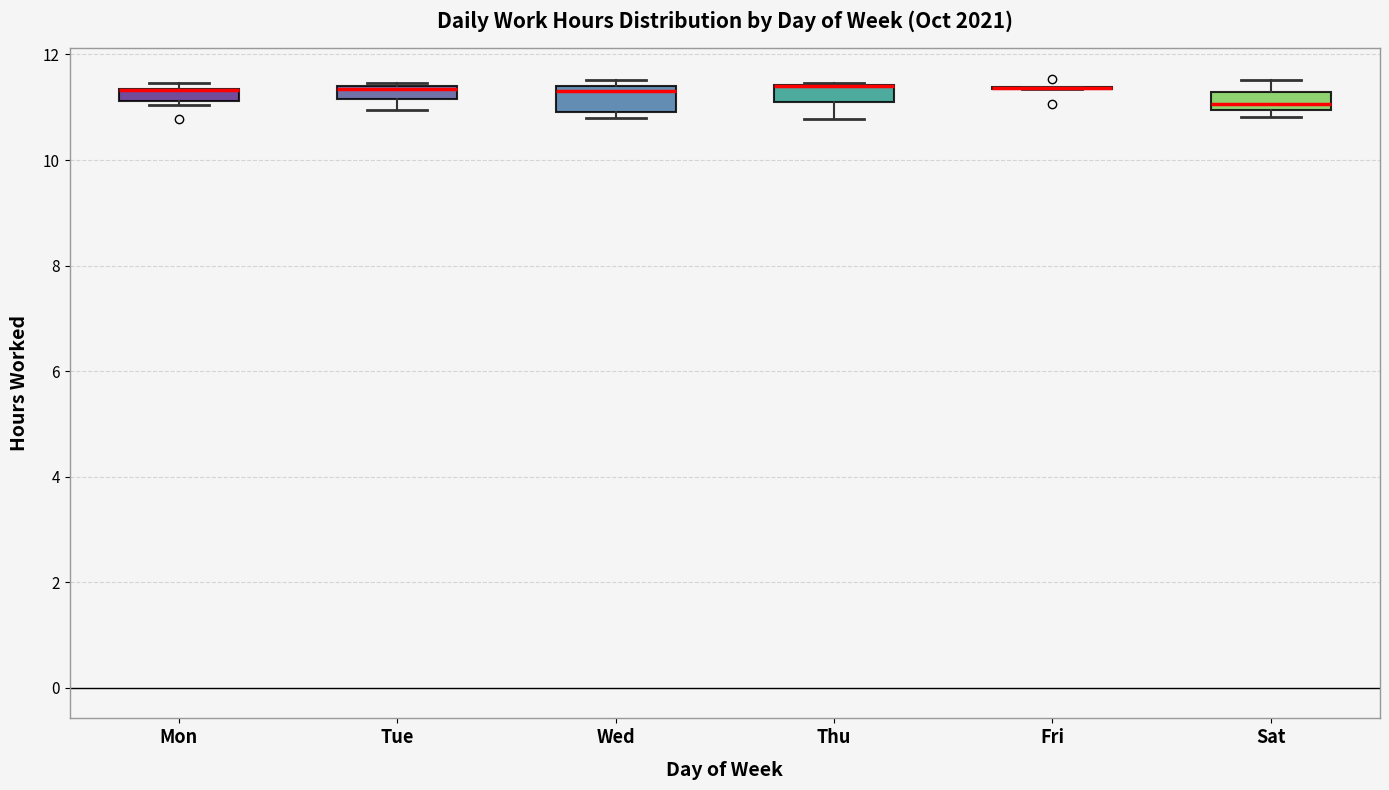

Where is the upper edge of the box for Mon on the y-axis? The values are not printed on the chart, so give them approximately, as read against the axis.

11.4